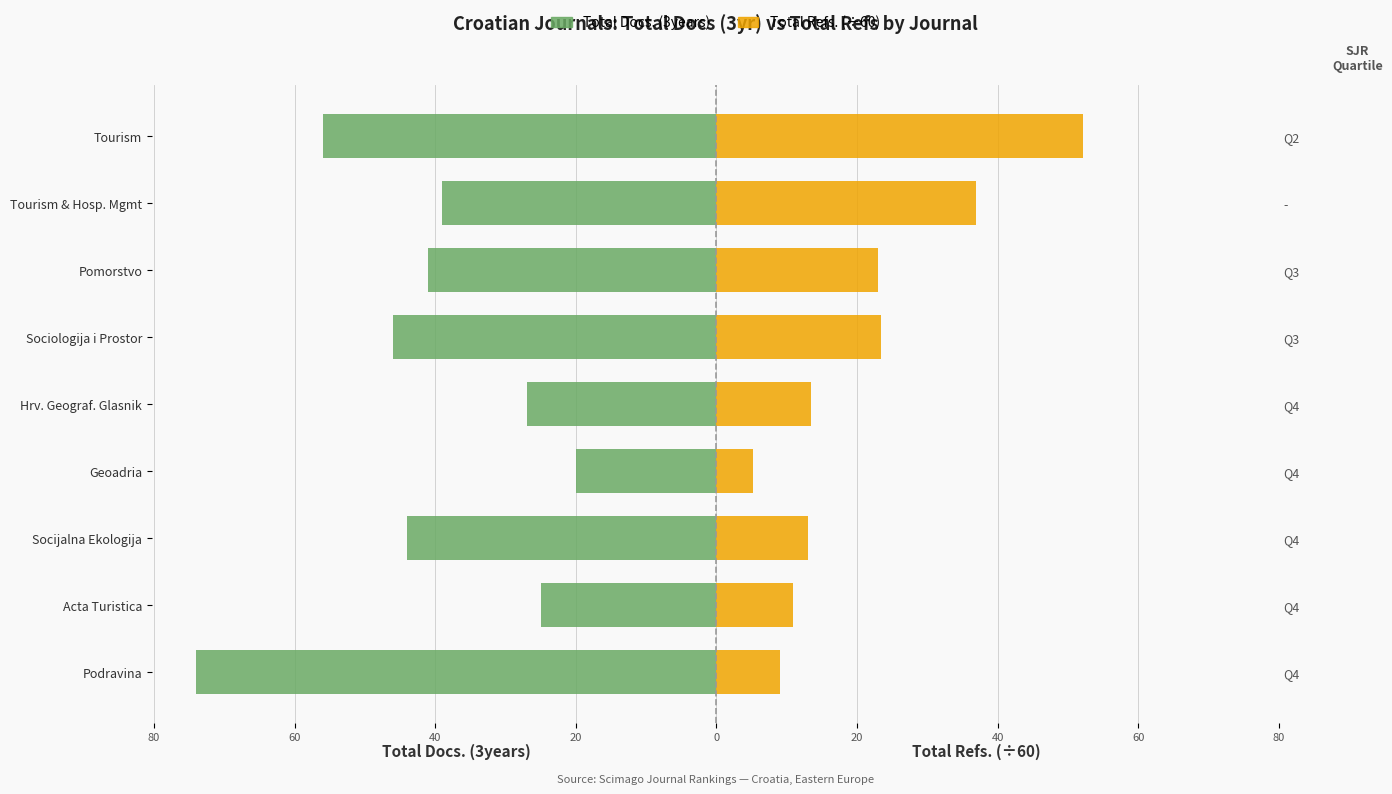

What are all the series names shown in the legend?

Total Docs. (3years), Total Refs. (÷60)